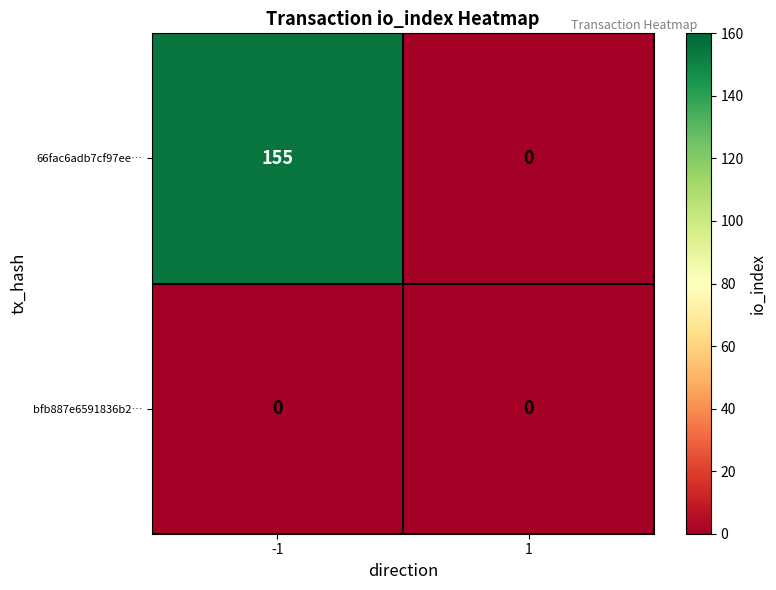

The 66fac6adb7cf97ee… series shows 59 at 1. True or false?

False